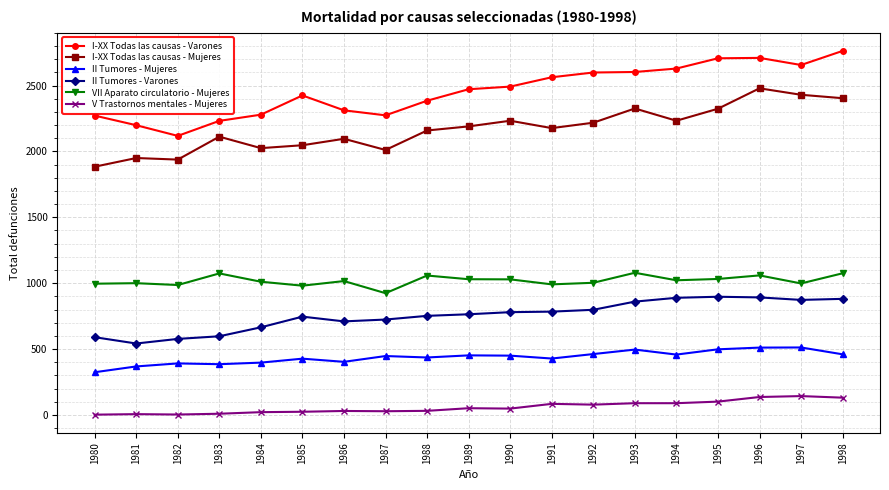

List the series in order of their peak value, lowest first.

V Trastornos mentales - Mujeres, II Tumores - Mujeres, II Tumores - Varones, VII Aparato circulatorio - Mujeres, I-XX Todas las causas - Mujeres, I-XX Todas las causas - Varones